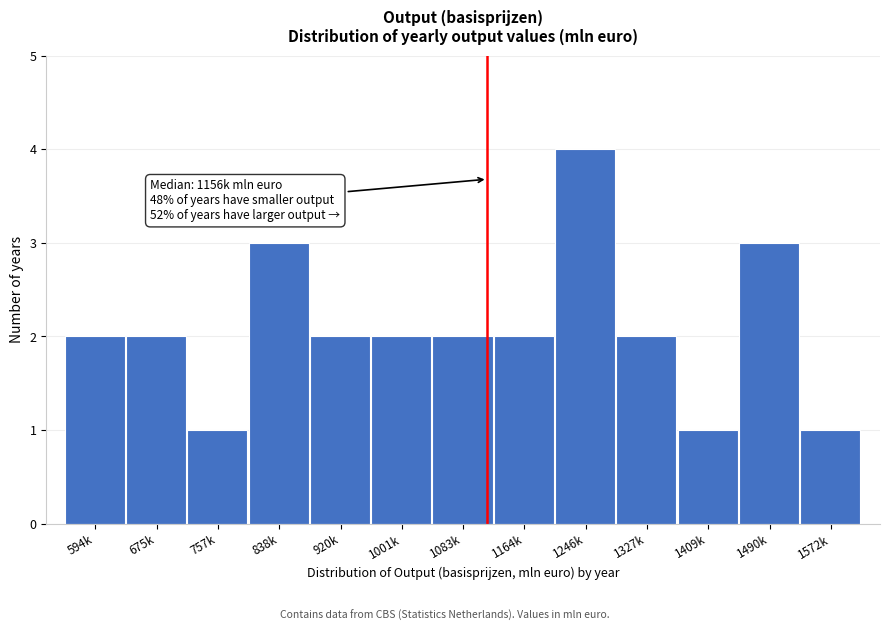

Reading left to right, extract all data points from this chart.

2	2	1	3	2	2	2	2	4	2	1	3	1